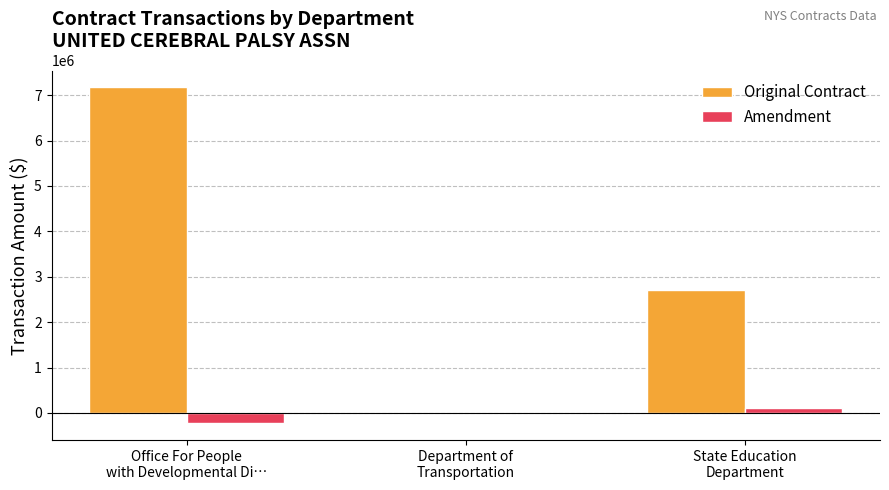

What is the maximum value shown in the chart?

7172358.0